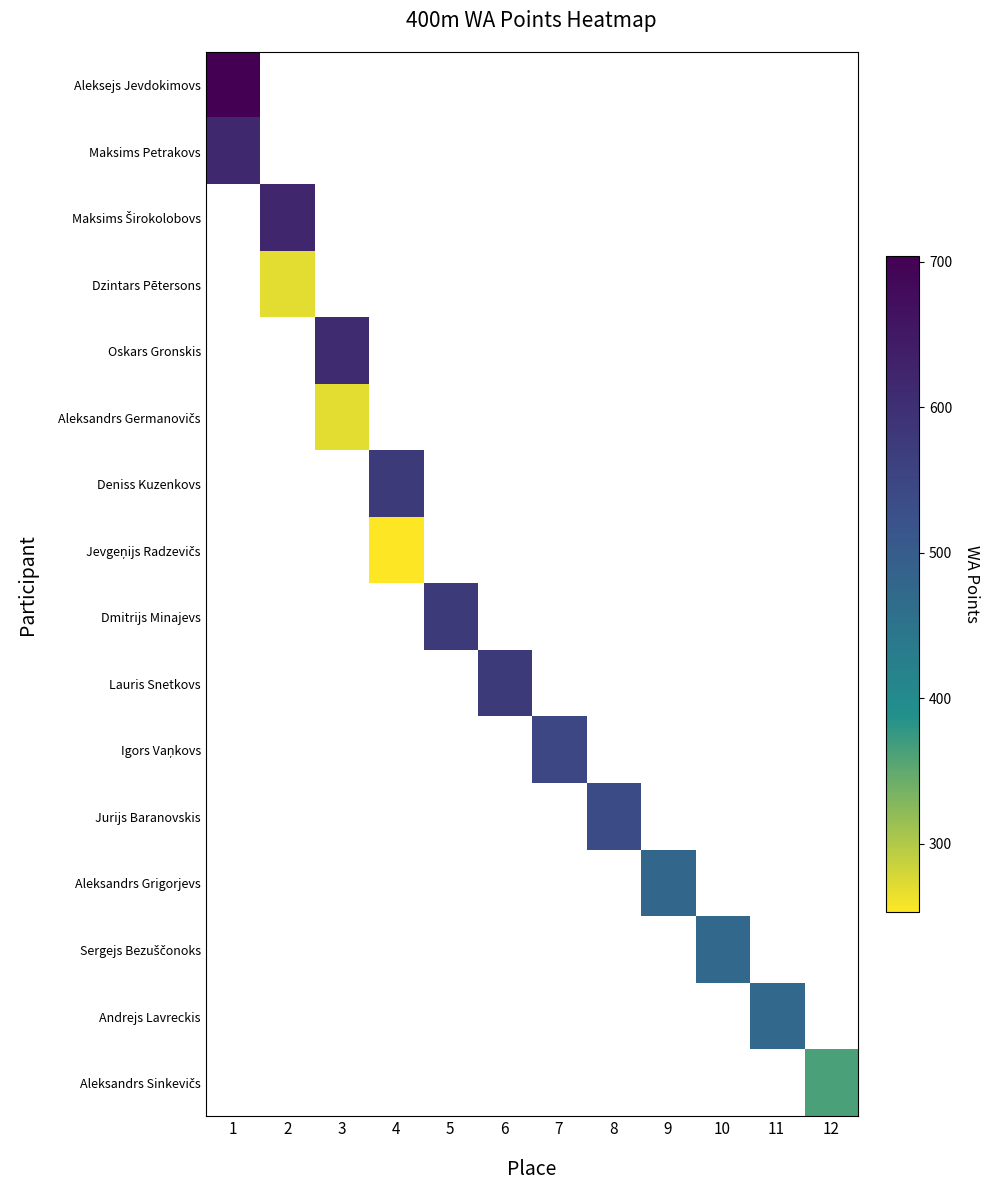

Count the number of data series in this chart.

16